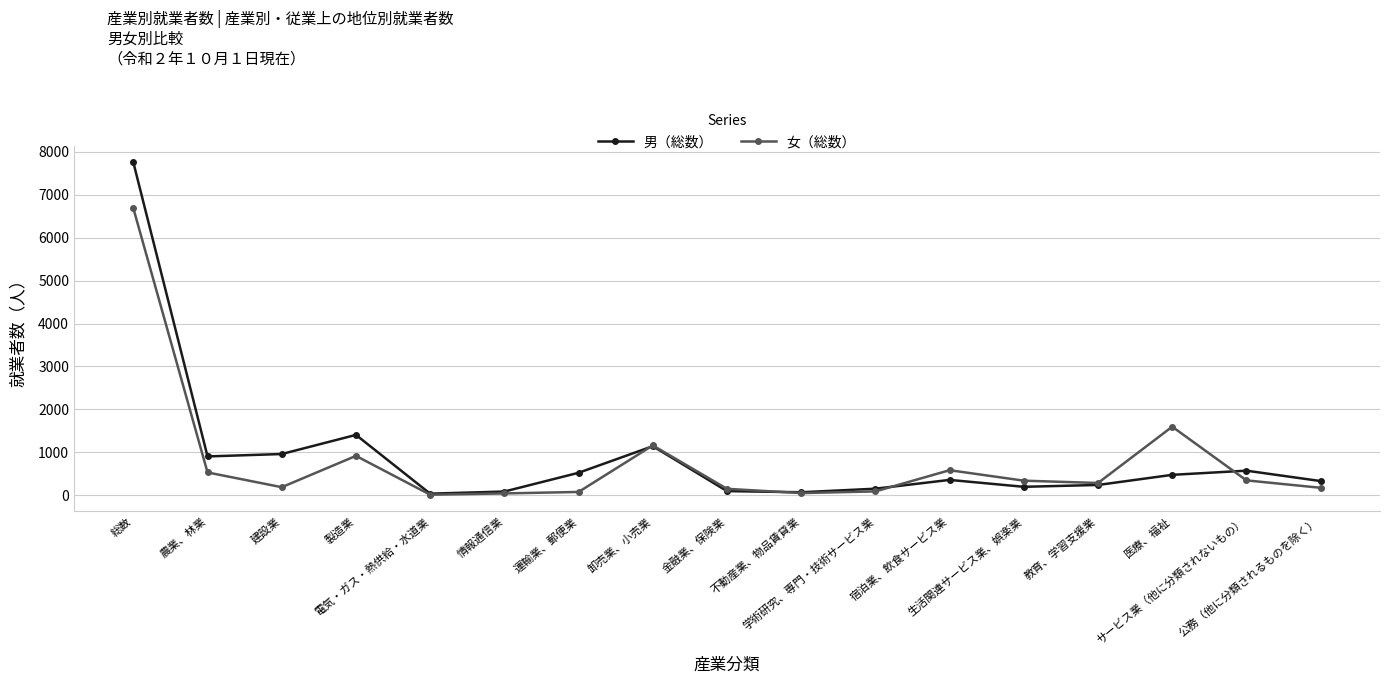

After their last crossing, which series has the higher values: 男（総数） or 女（総数）?

男（総数）